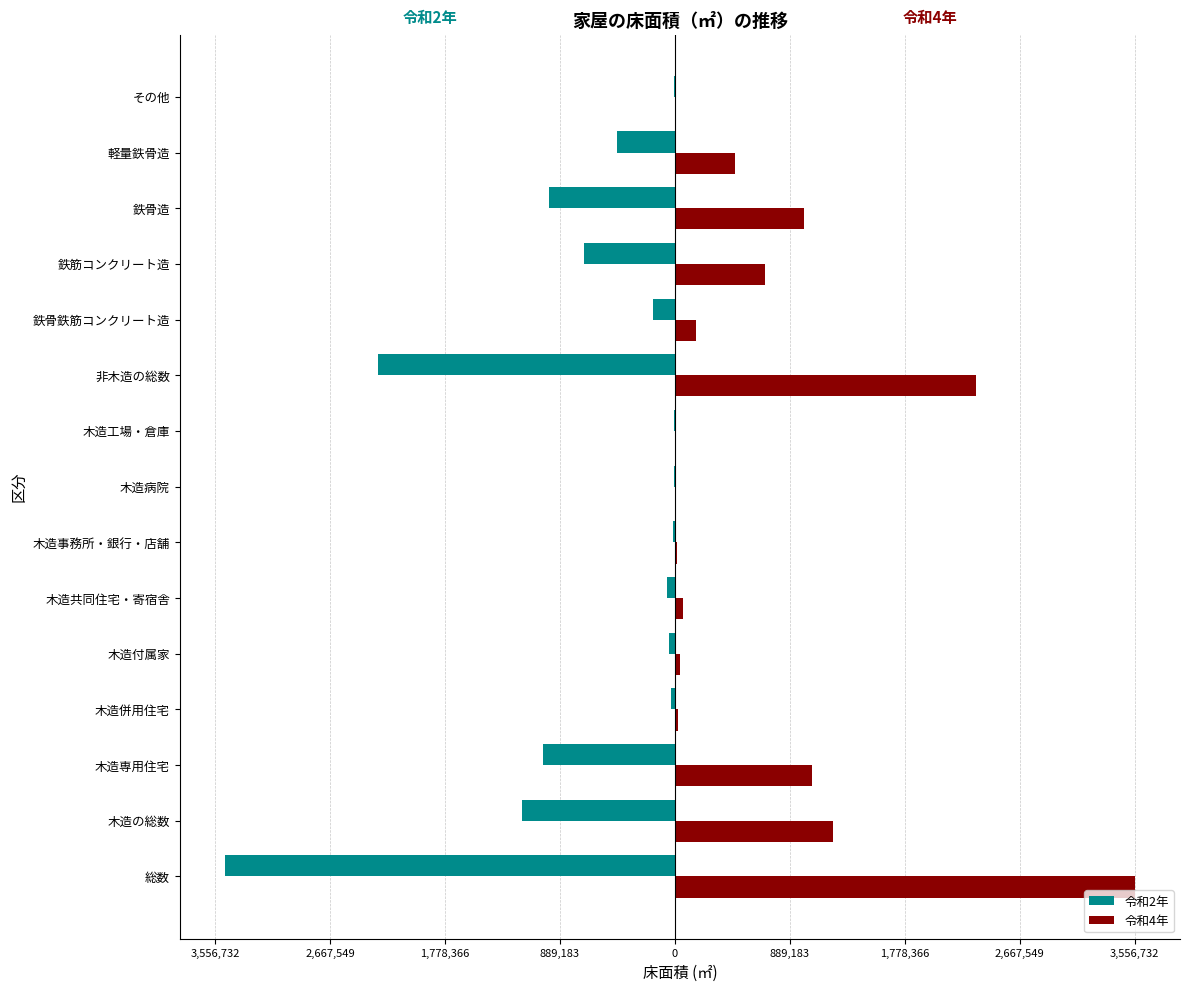

What is the greatest value displayed?

3556732